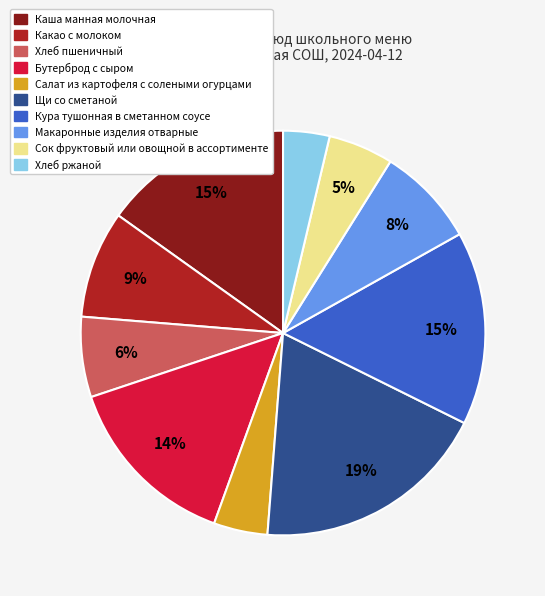

To the nearest percent, what is the difference between the largest and smallest slice percentages?

15%